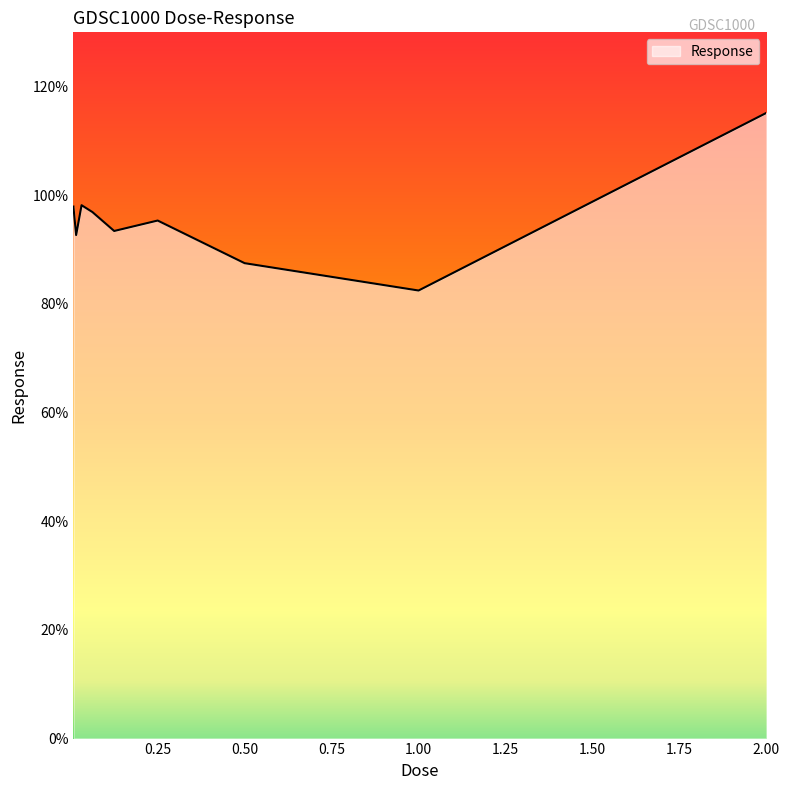

What is the difference between the maximum and minimum values?

32.7